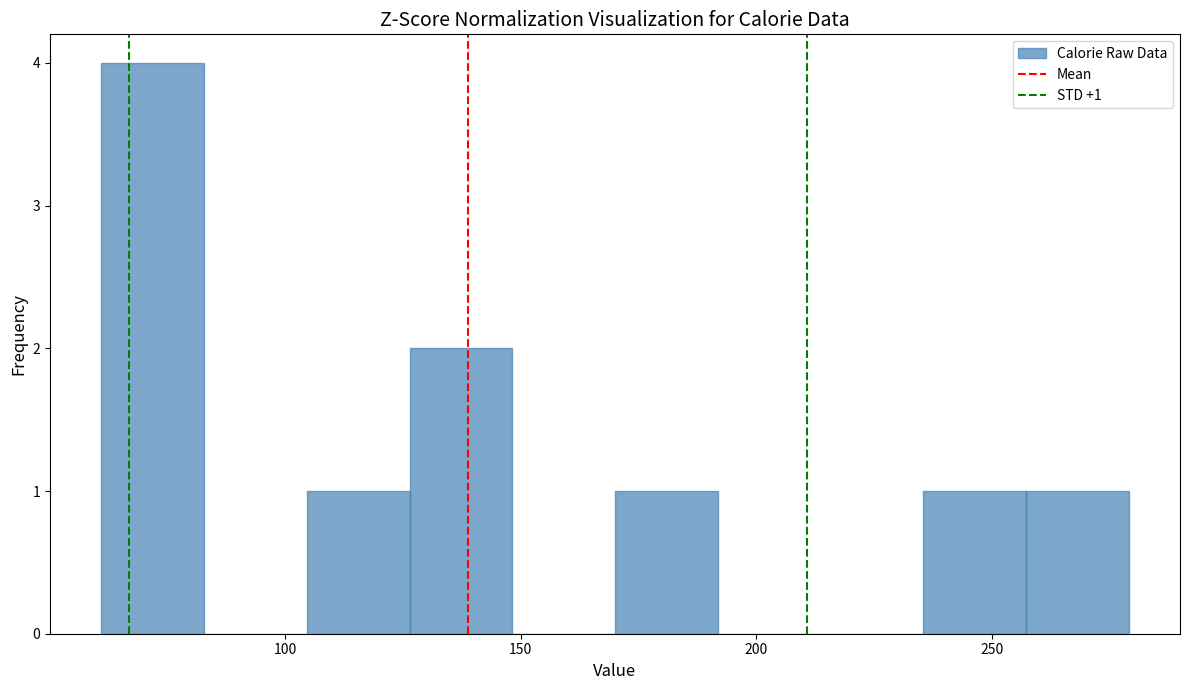

Over which range of the x-axis is the bar tallest?

60 to 85